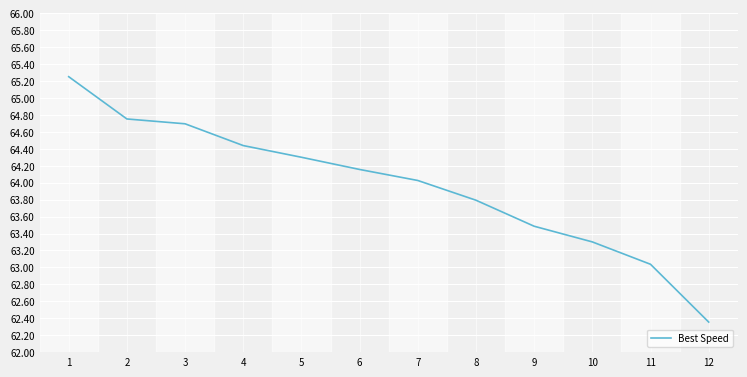

Which label corresponds to the smallest value in the chart?

12